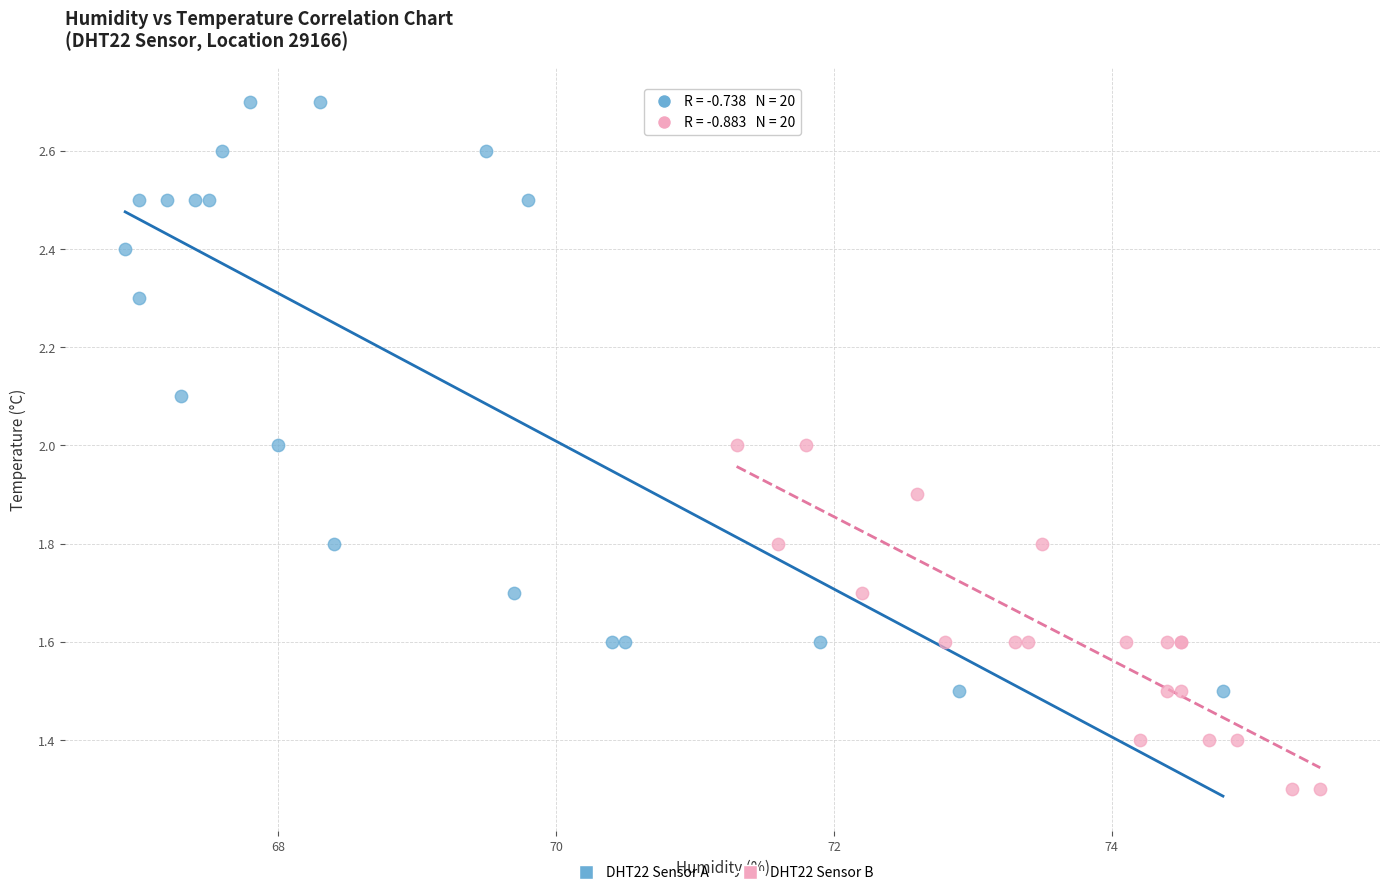

What are all the series names shown in the legend?

DHT22 Sensor A, DHT22 Sensor B